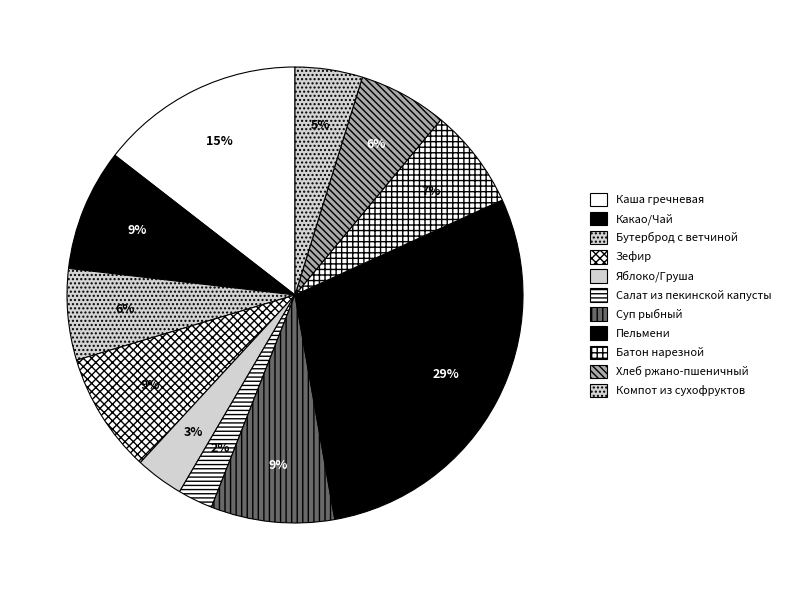

What portion of the pie excludes Зефир?

91.5%